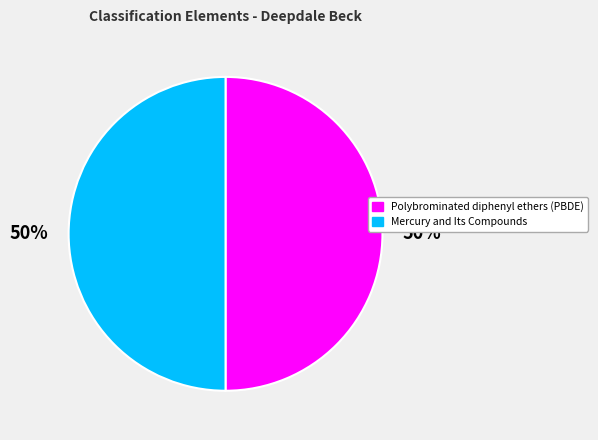

To the nearest percent, what percentage of the pie is Polybrominated diphenyl ethers (PBDE)?

50%